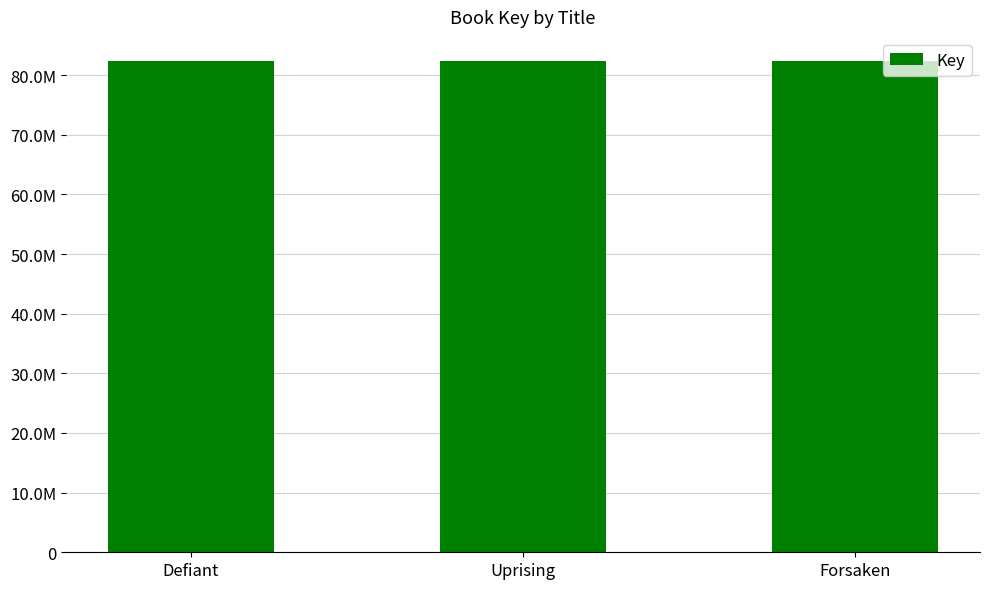

Which category has the lowest value across all series?

Forsaken